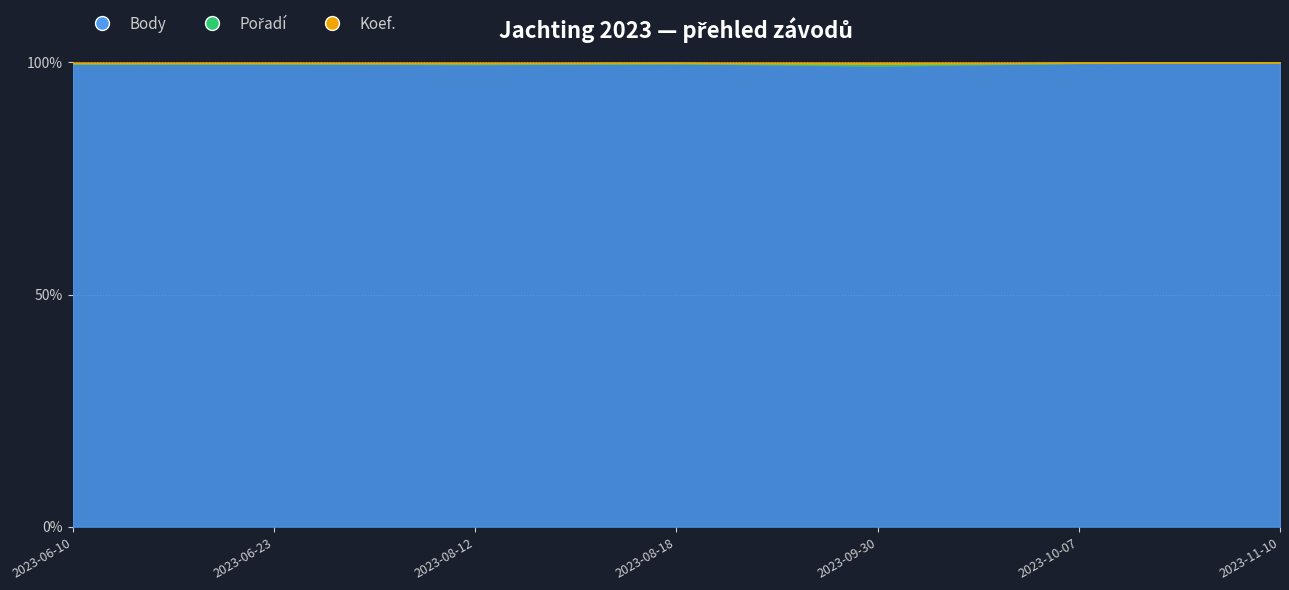

At which category does Body reach its first local peak?

2023-06-23